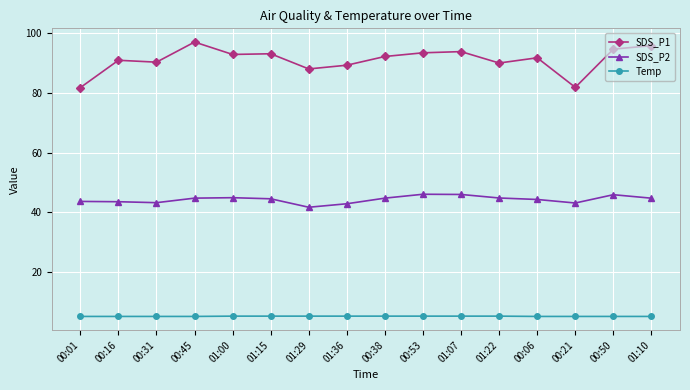

What is the value of the Temp point at the 15th from the left?

5.2